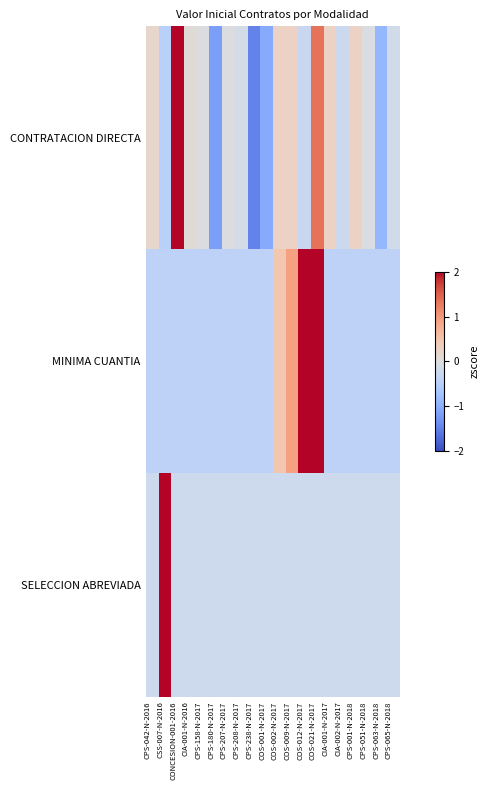

Between CPS-207-N-2017 and CPS-063-N-2018, which series saw the biggest shift?

CONTRATACION DIRECTA